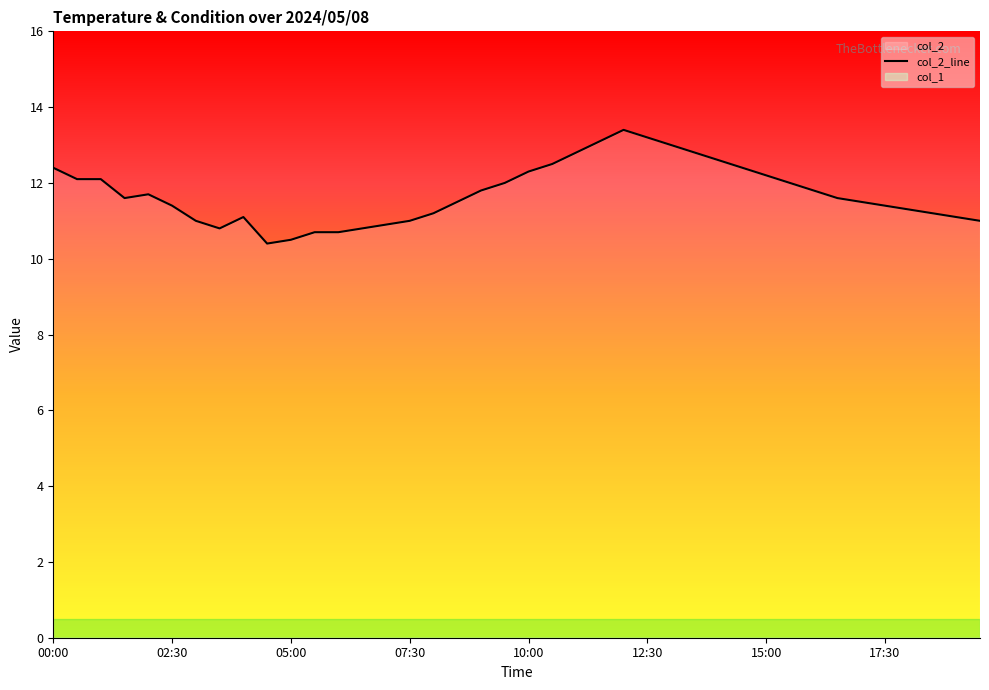

How many data points are less than 11?

7